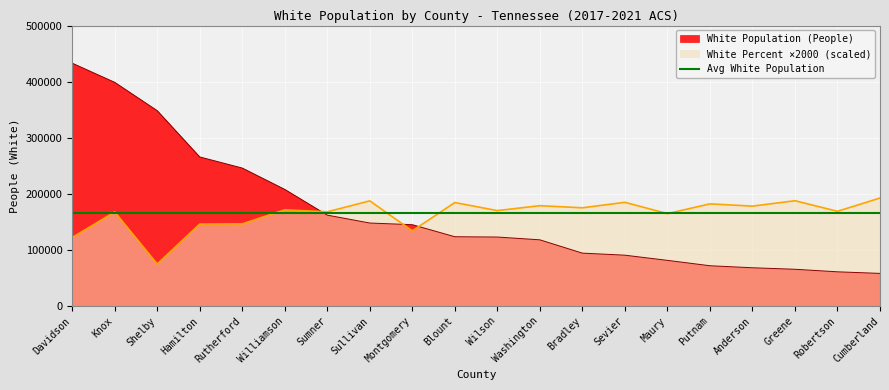

Between Anderson and Greene, which series saw the biggest shift?

White Percent (scaled)